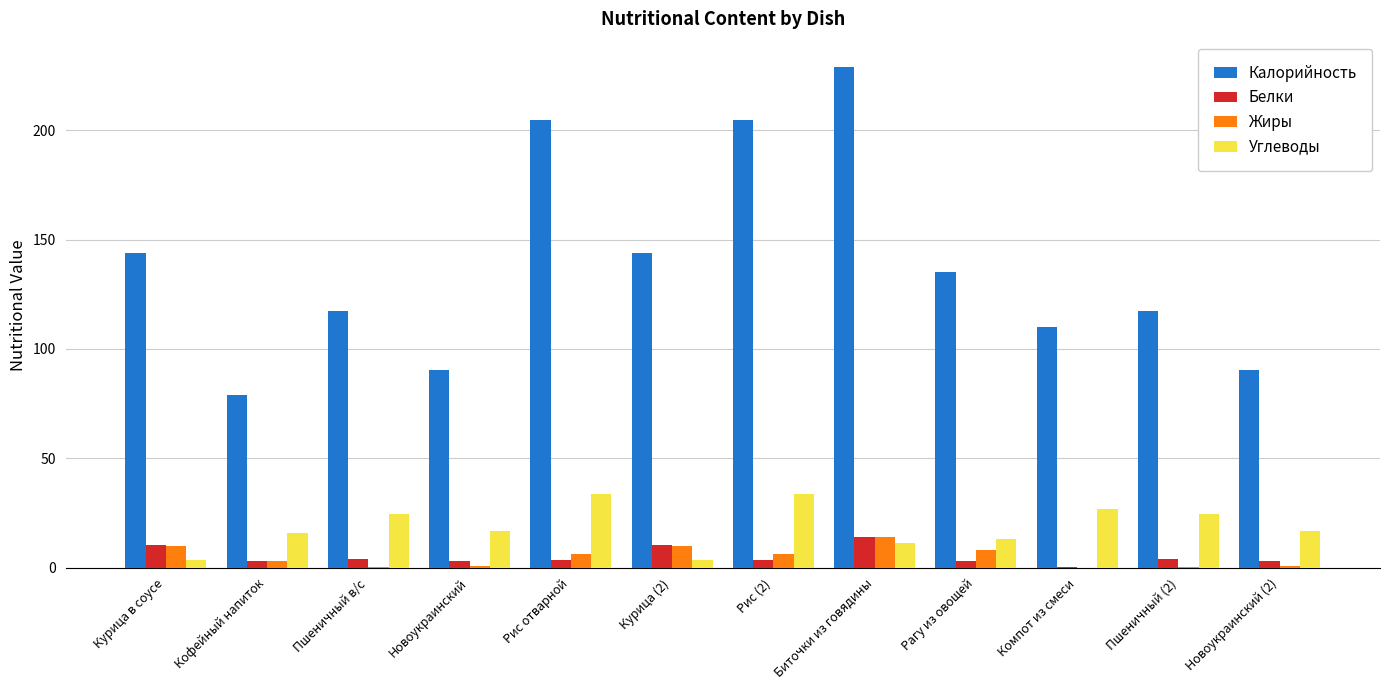

Is it true that Углеводы equals 26.6 at Кофейный напиток?

False